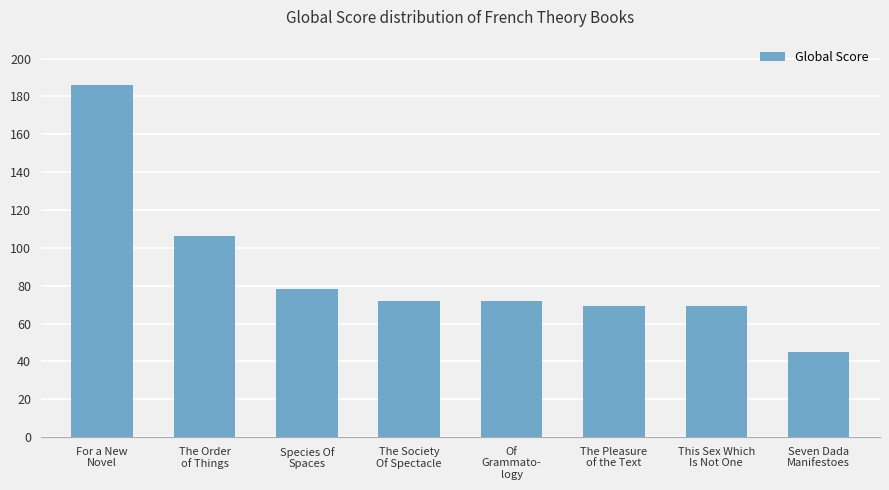

Reading left to right, list all the values displayed in this chart.

186	106	78	72	72	69	69	45